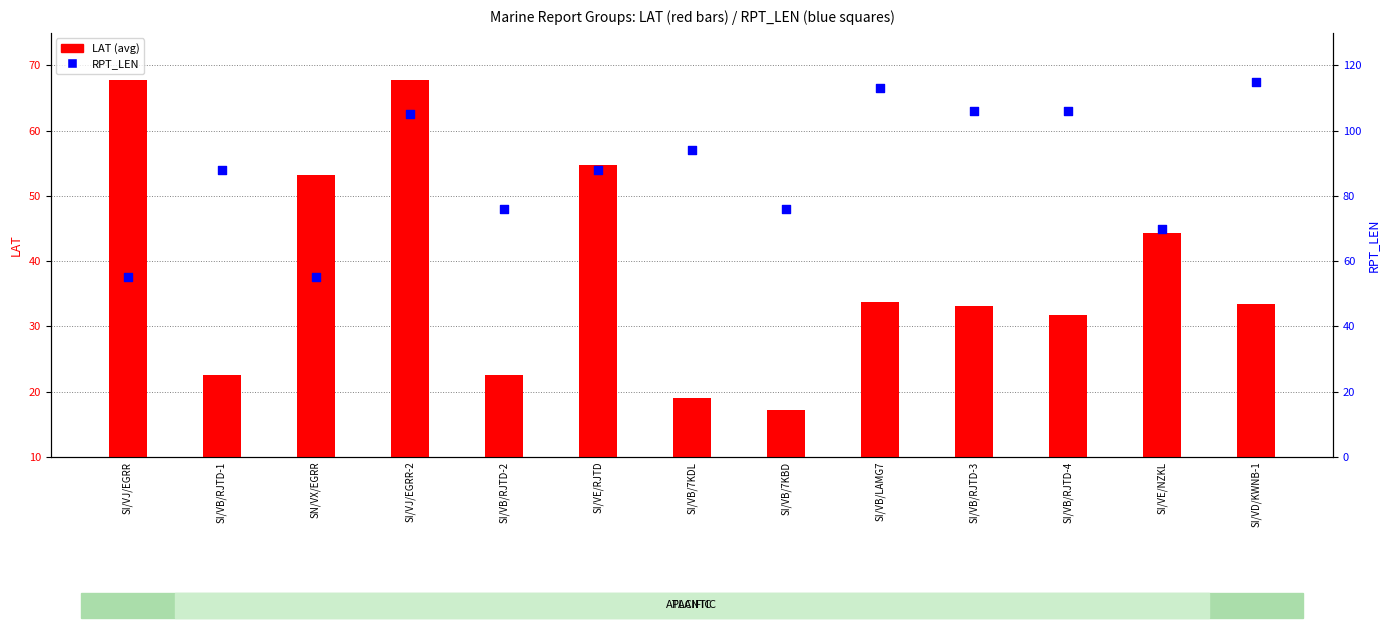

Is the value of RPT_LEN at SI/VE/RJTD greater than the value of LAT (avg) at SI/VE/RJTD?

Yes